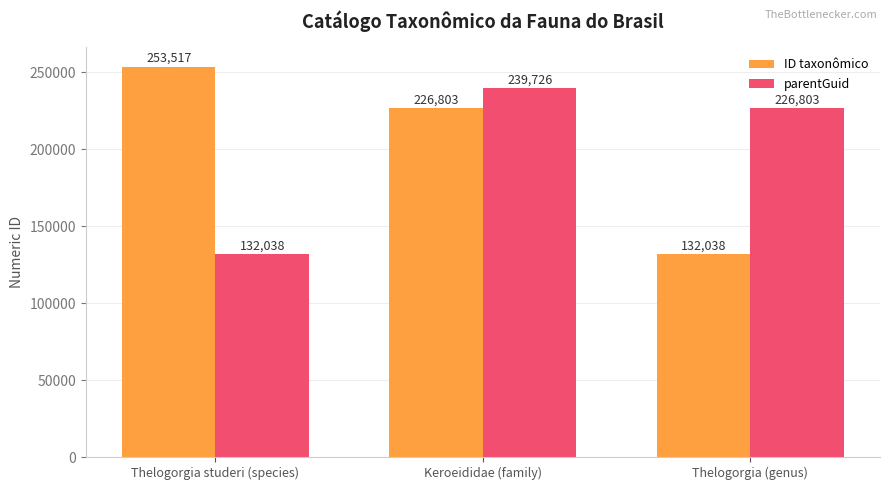

How many groups of bars are there?

3